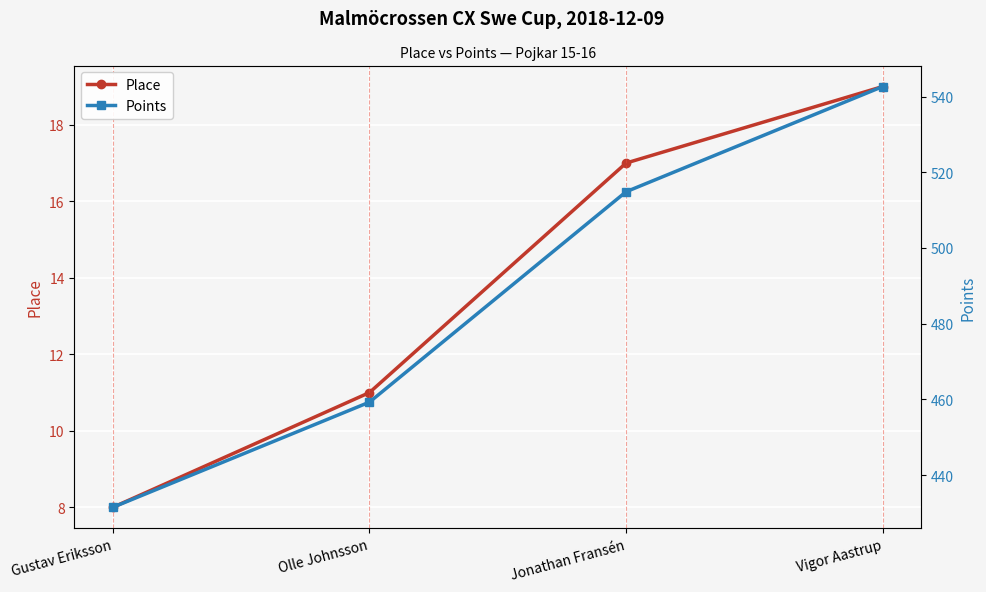

Rank the categories by Place value from highest to lowest.

Vigor Aastrup, Jonathan Fransén, Olle Johnsson, Gustav Eriksson